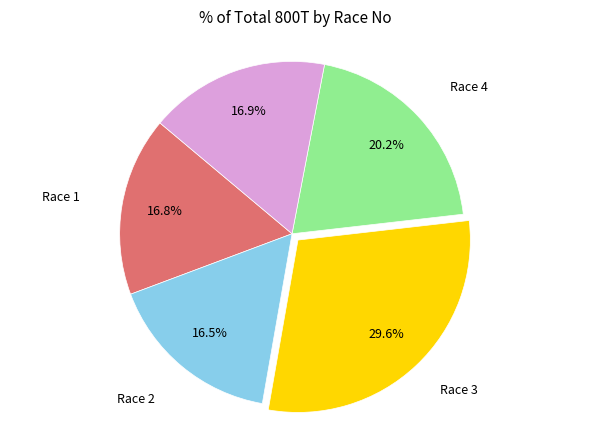

Does any single category account for the majority?

No